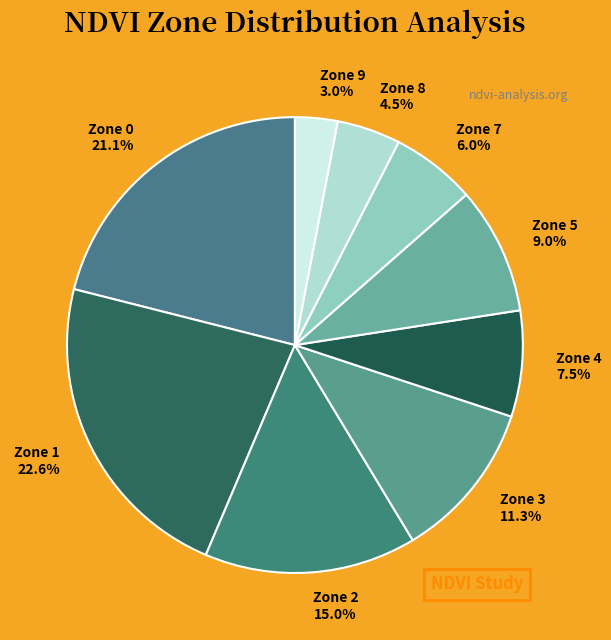

Between Zone 4 and Zone 0, which is larger?

Zone 0